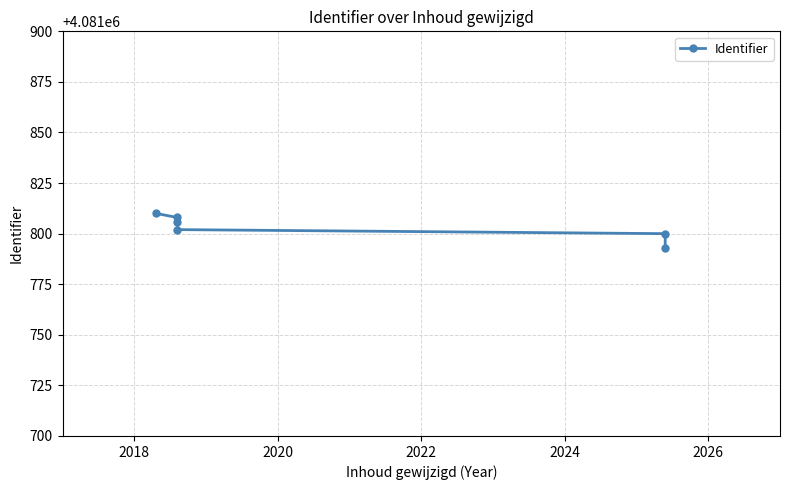

What is the greatest value displayed?

4081810